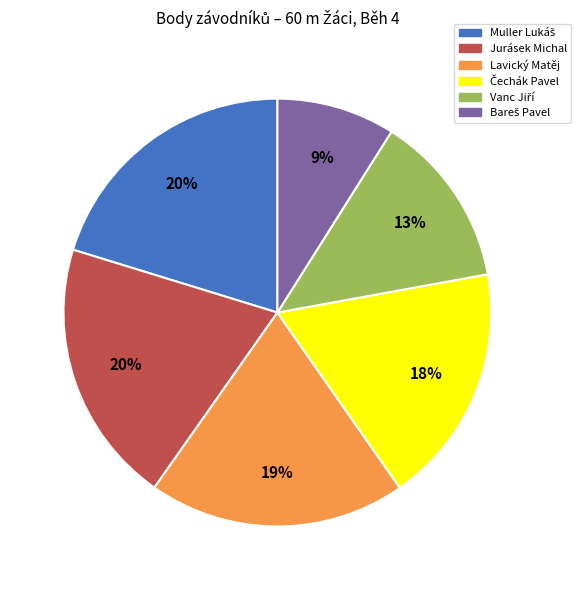

How many slices are in this pie chart?

6